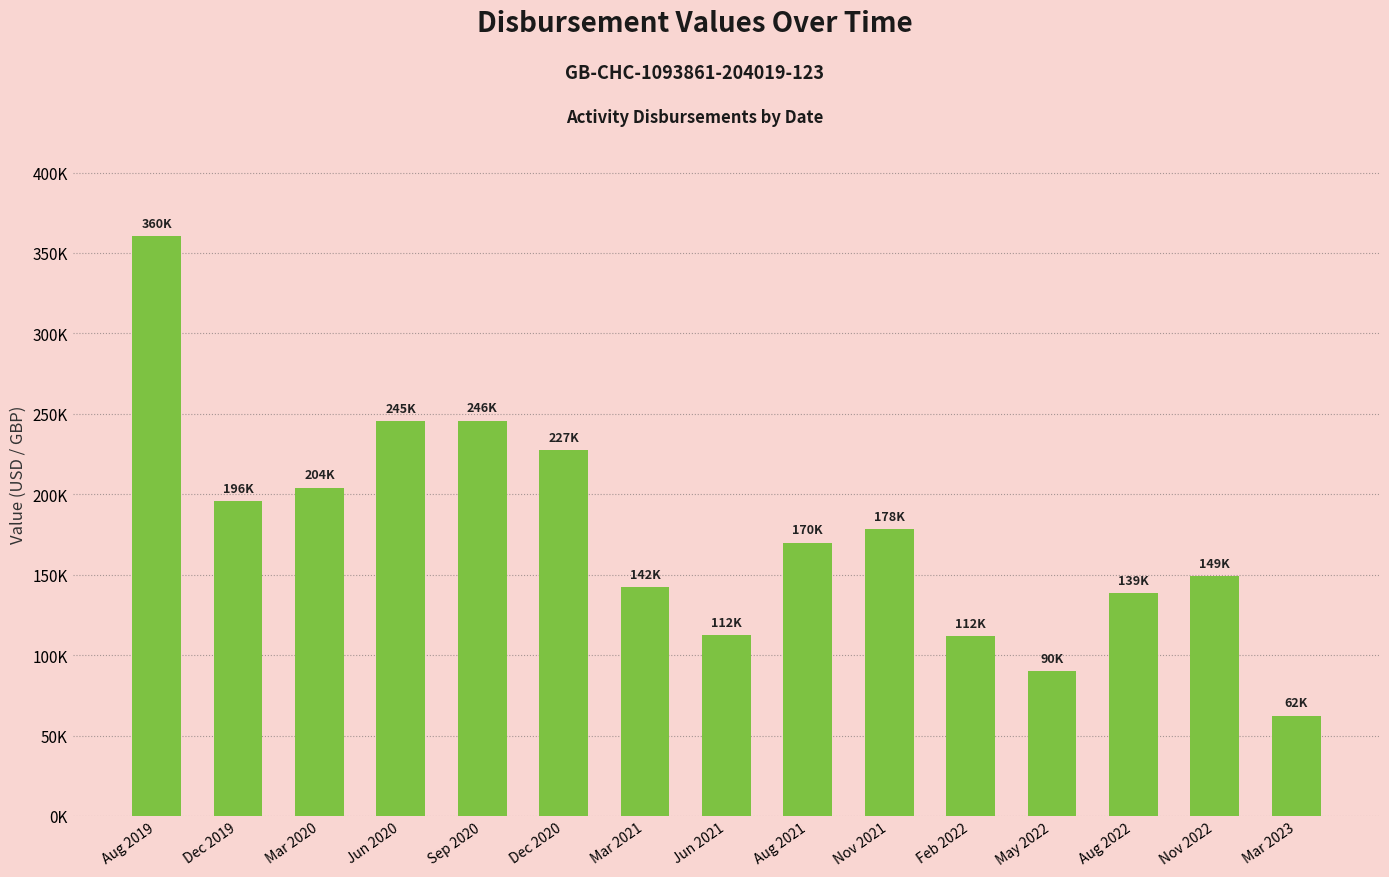

Does the chart contain any negative values?

No